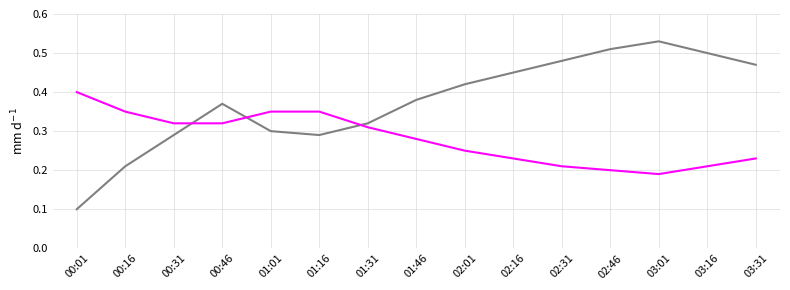

Count the number of categories in the chart.

15